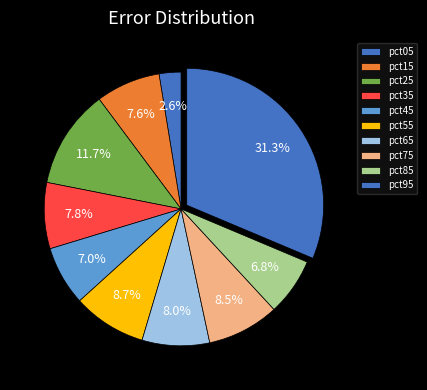

Is it true that pct75 is 9% of the pie?

True